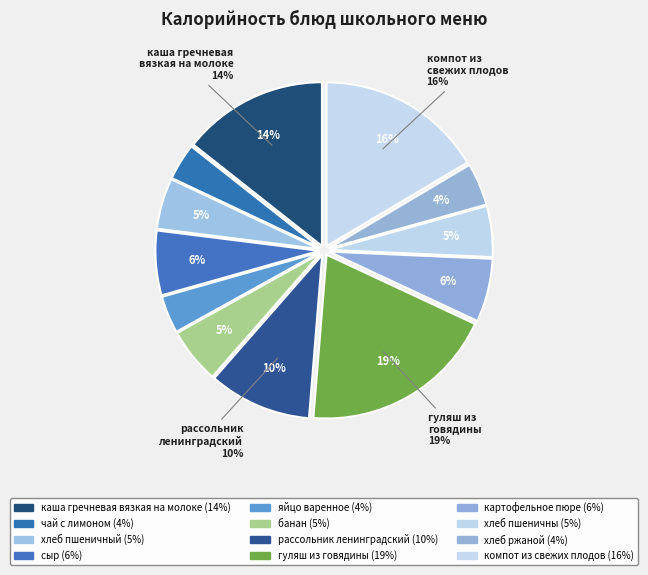

Count the number of slices in the pie.

12